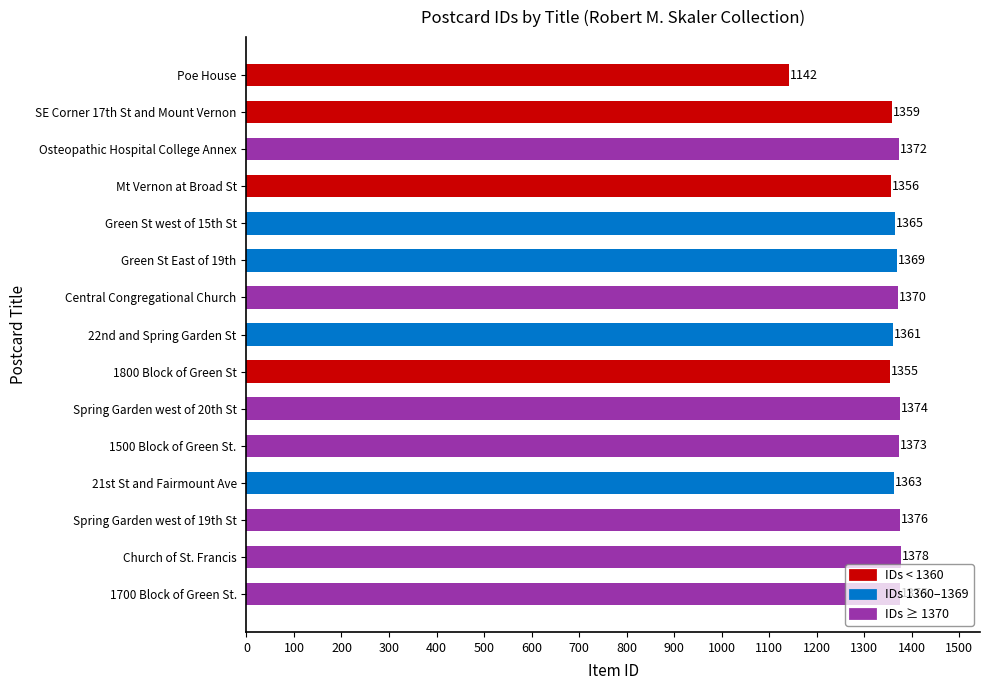

At which category does the chart reach its minimum across all series?

Poe House